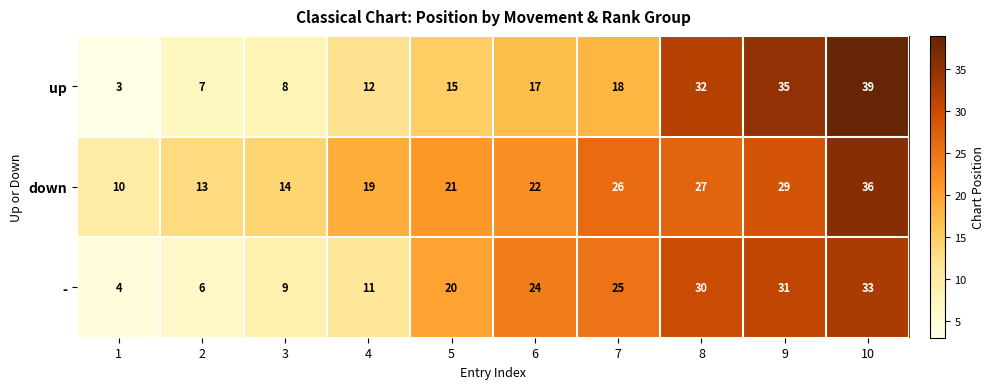

What is the spread (max minus min) of values at 2?

7